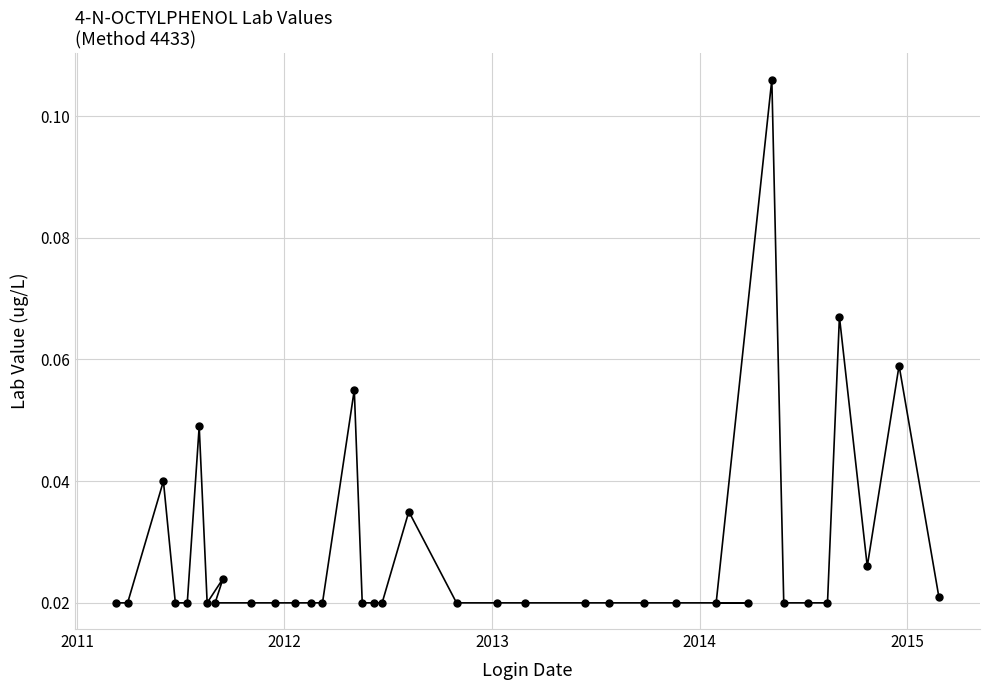

Count the values in the range 0 to 1.

36